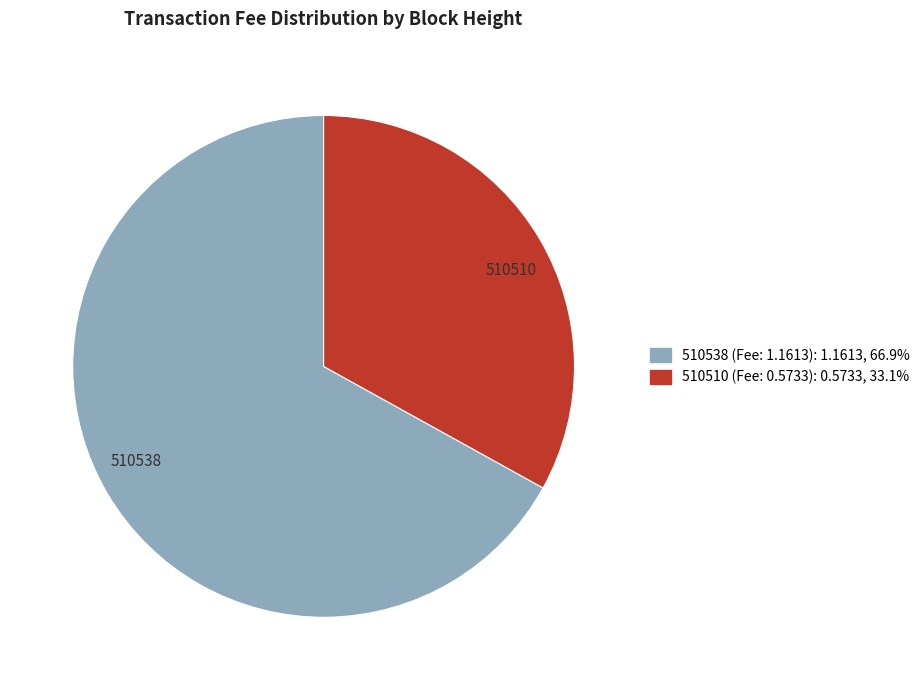

The 510510 slice represents 33% of the pie. True or false?

True